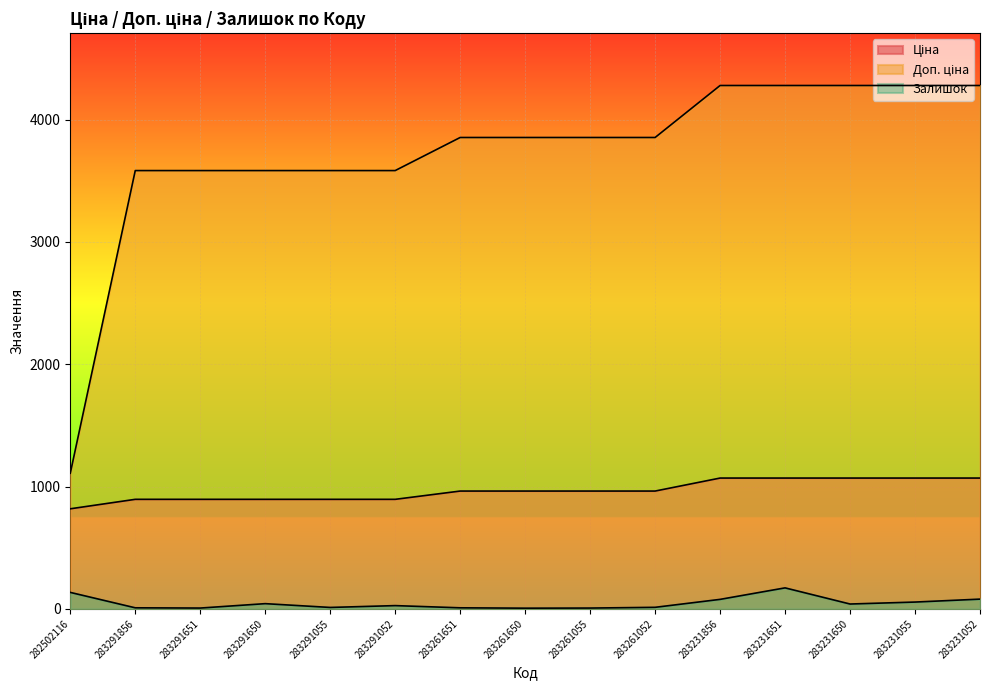

Rank the series by their average value, from lowest to highest.

Залишок, Ціна, Доп. ціна